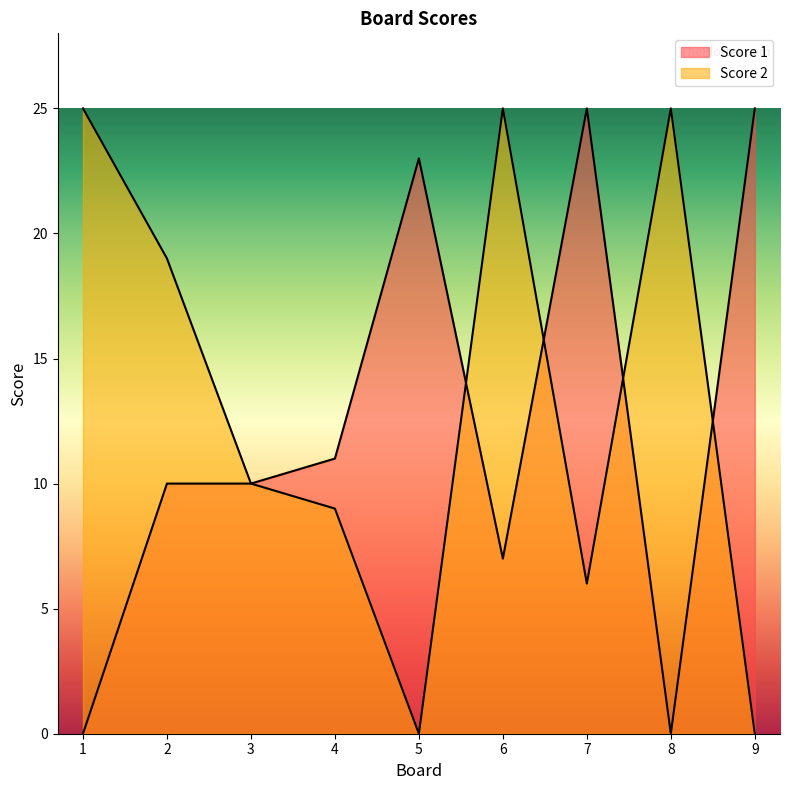

What is the spread (max minus min) of values at 6?

18